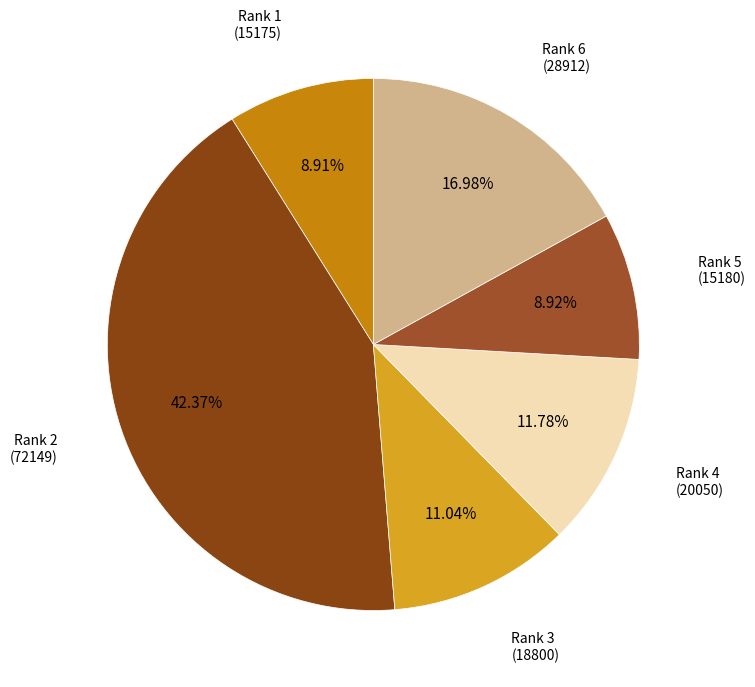

Rank the categories by value from highest to lowest.

Rank 2
(72149), Rank 6
(28912), Rank 4
(20050), Rank 3
(18800), Rank 5
(15180), Rank 1
(15175)